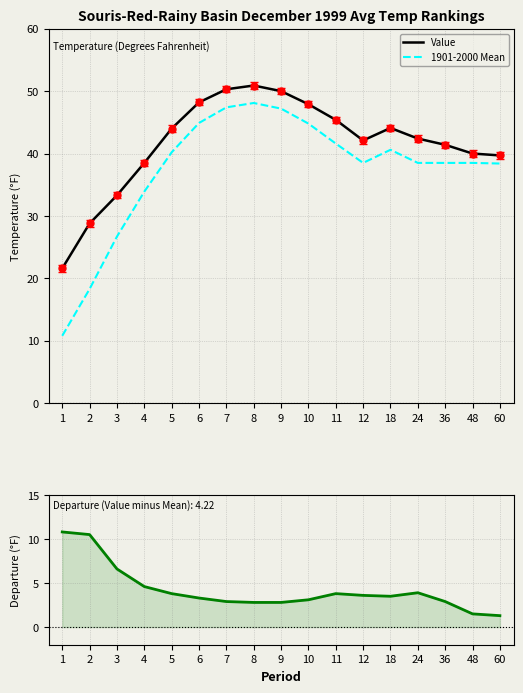

List the labels in order of Value value, largest first.

8, 7, 9, 6, 10, 11, 18, 5, 24, 12, 36, 48, 60, 4, 3, 2, 1